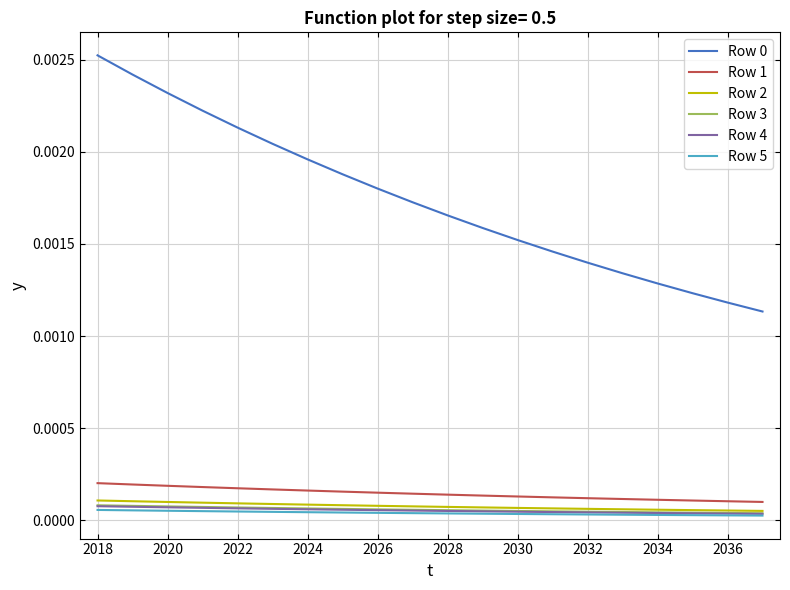

True or false: Row 3 and Row 0 intersect in this chart.

False